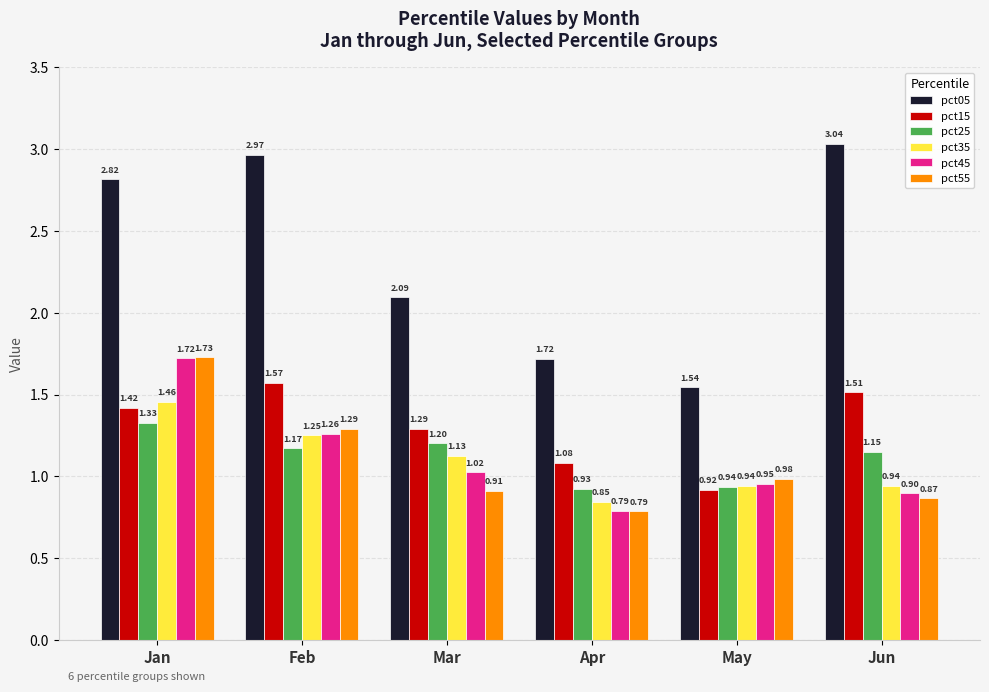

Which series has the largest range (max minus min)?

pct05